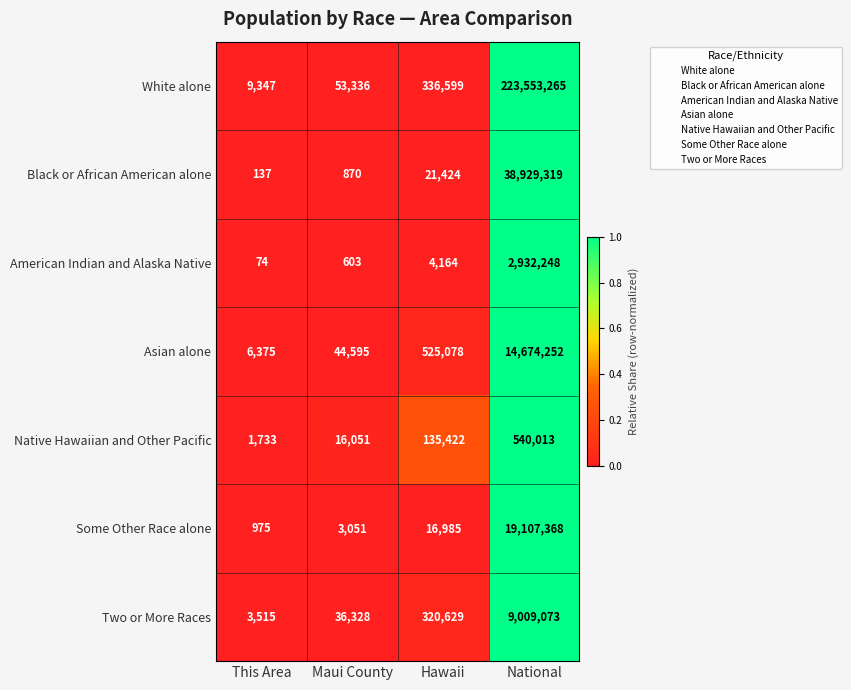

Read the Two or More Races value at Maui County.

36328